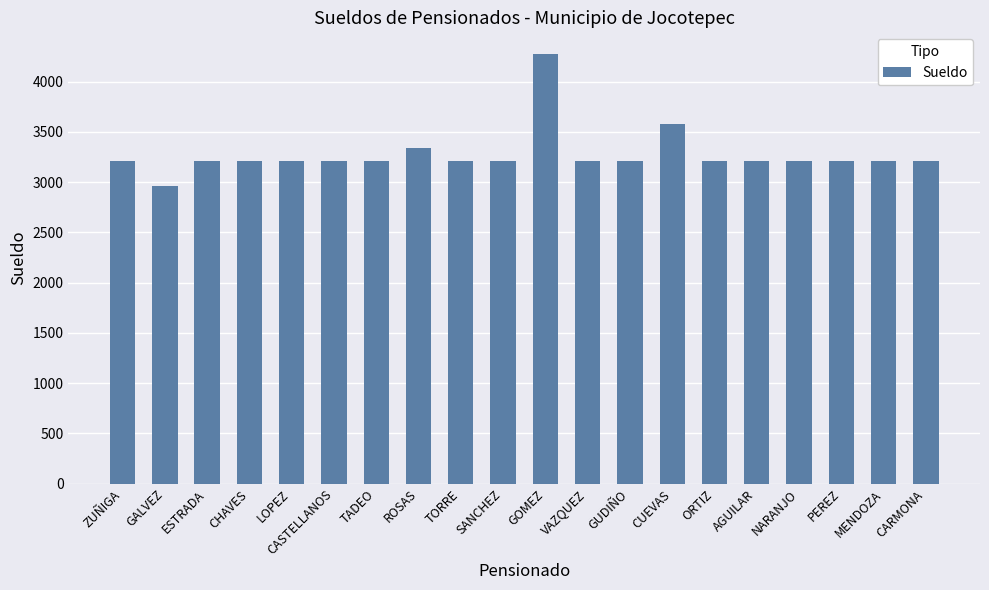

What is the ratio of the value at CARMONA to the value at ESTRADA?

1.0